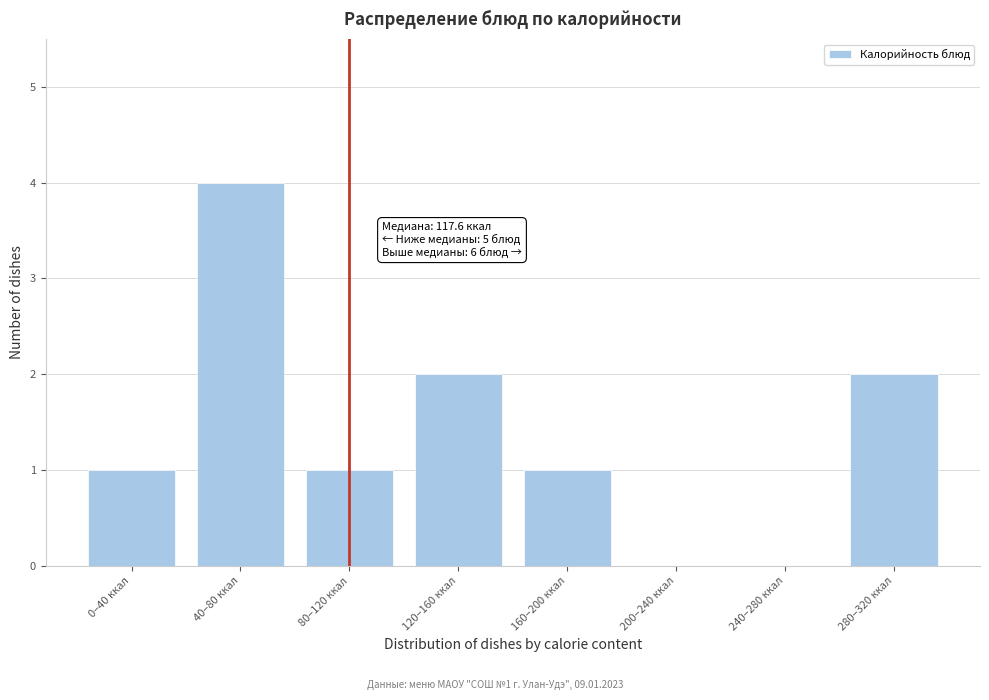

Reading left to right, list all the values displayed in this chart.

0–40 ккал=1	40–80 ккал=4	80–120 ккал=1	120–160 ккал=2	160–200 ккал=1	200–240 ккал=0	240–280 ккал=0	280–320 ккал=2